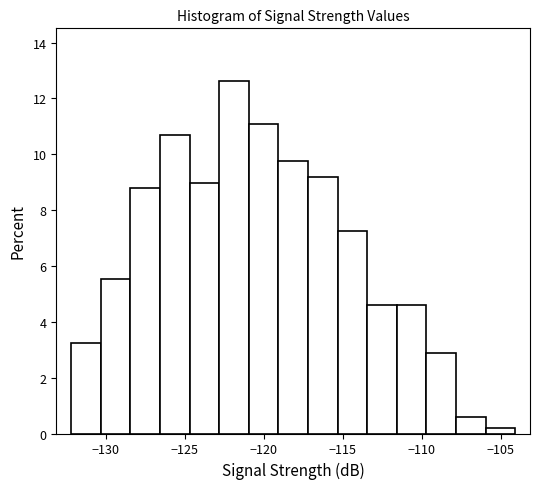

Around what value on the x-axis is the tallest bar? Give the approximate position of its centre, as read against the axis.

-122.0